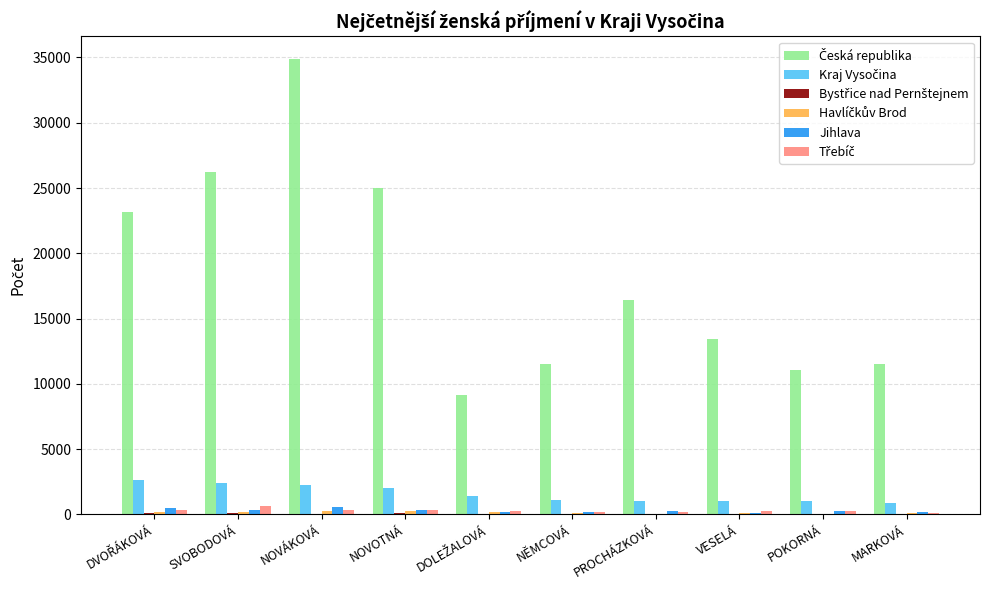

At which category is the sum across all series the highest?

NOVÁKOVÁ